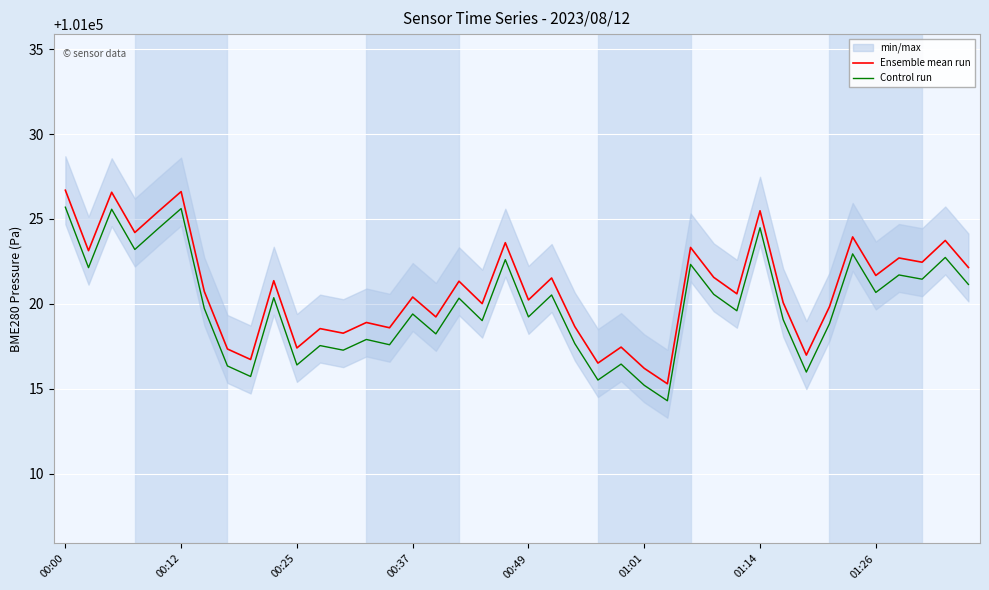

What is the approximate value of Control run at 22?

101017.7